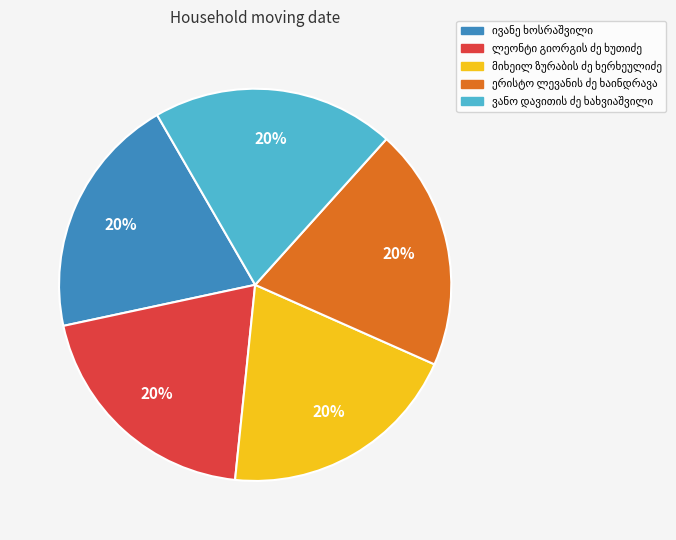

Count the number of slices in the pie.

5